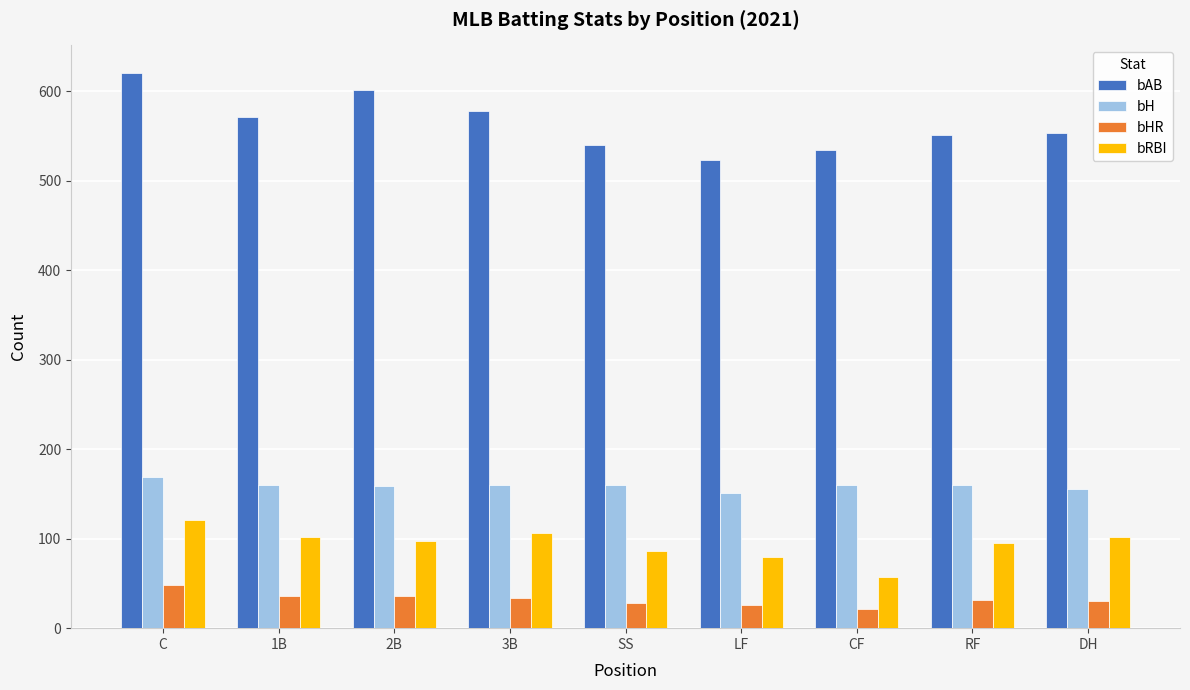

The value of bH at DH is 270.1. True or false?

False